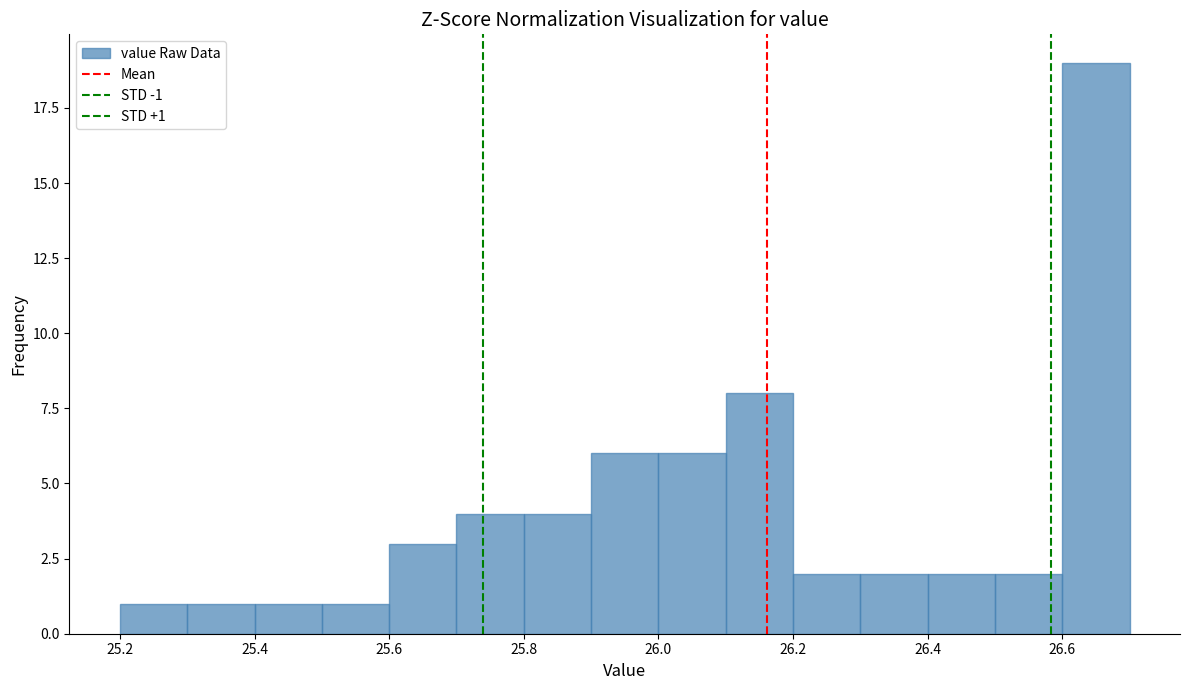

Which range on the x-axis has the tallest bar?

26.6 to 26.7